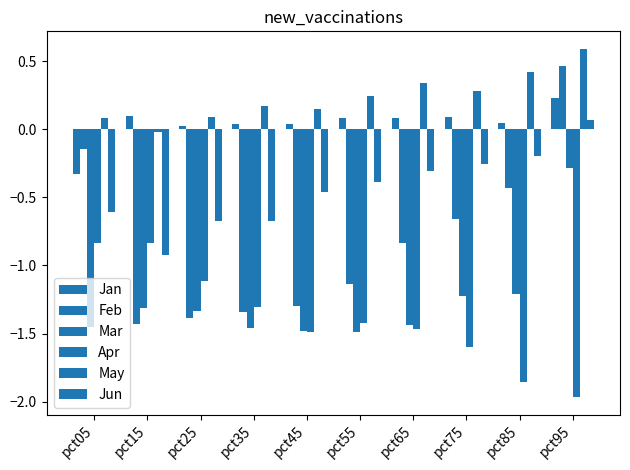

What is the greatest value displayed?

0.6